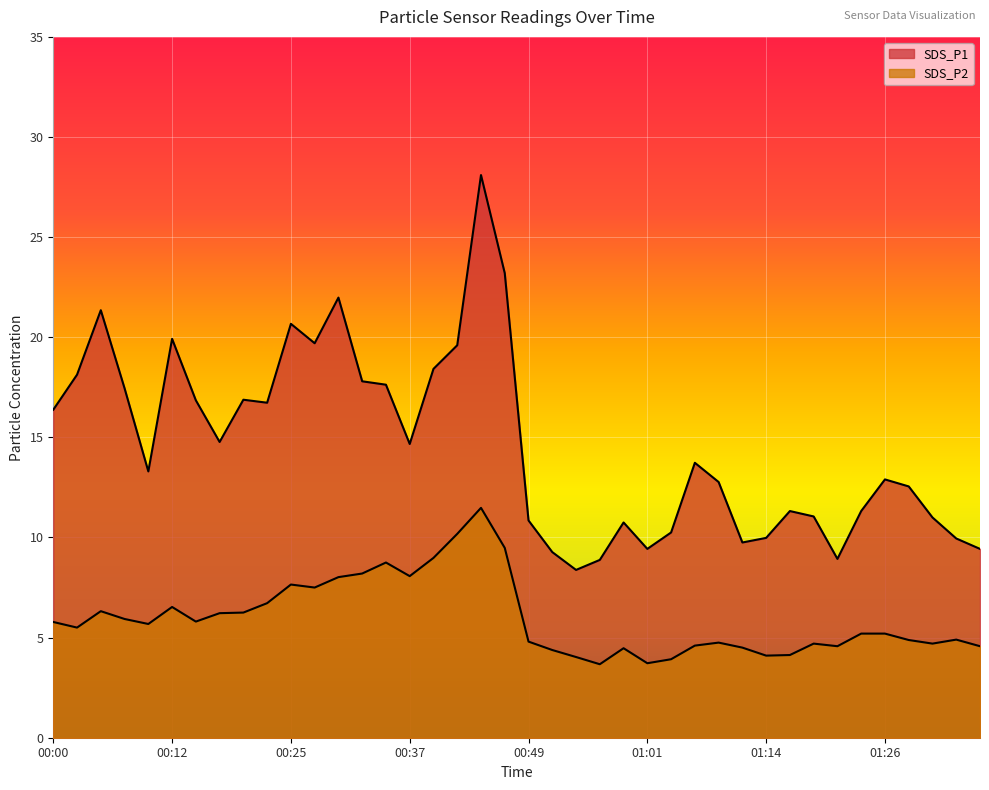

Where is SDS_P2 nearest to the value 7?

00:22